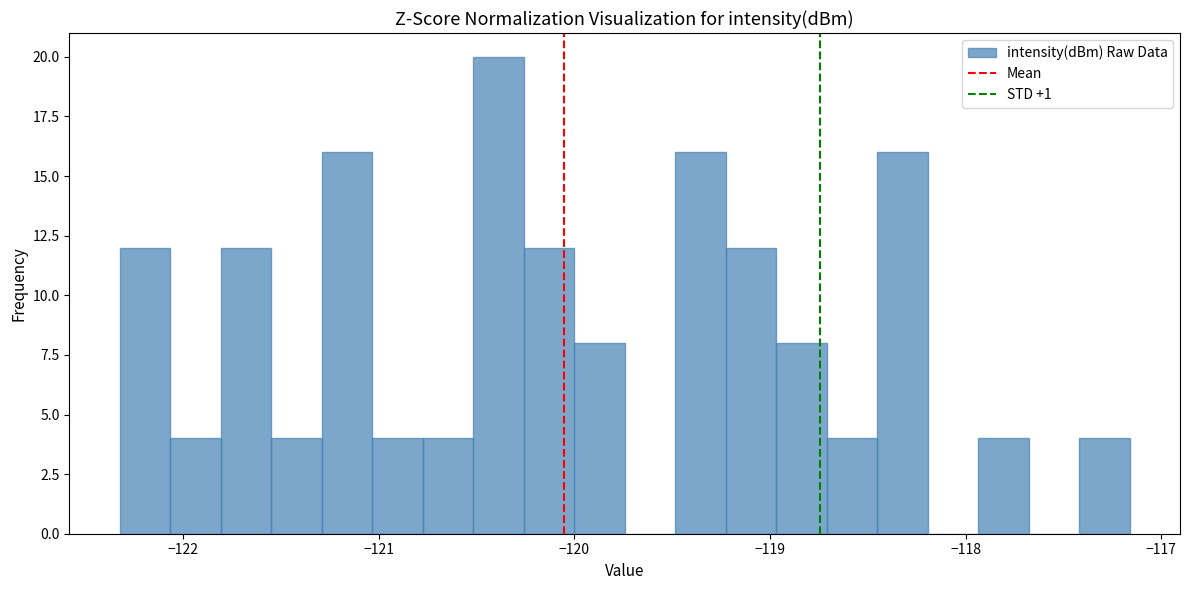

Read against the x-axis, roughly where is the centre of the tallest bar?

-120.4